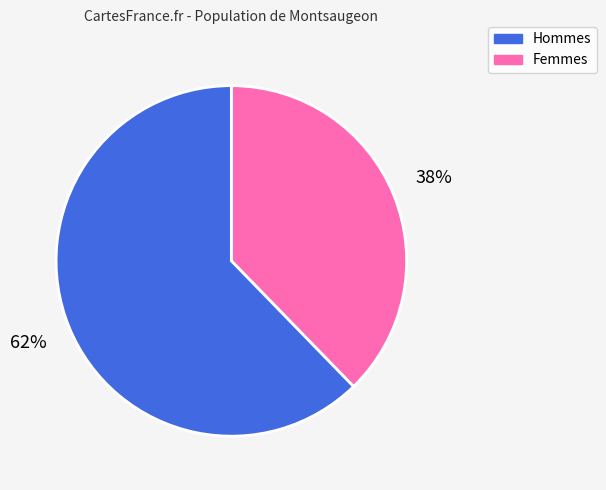

Is there any slice that represents more than half of the pie?

Yes